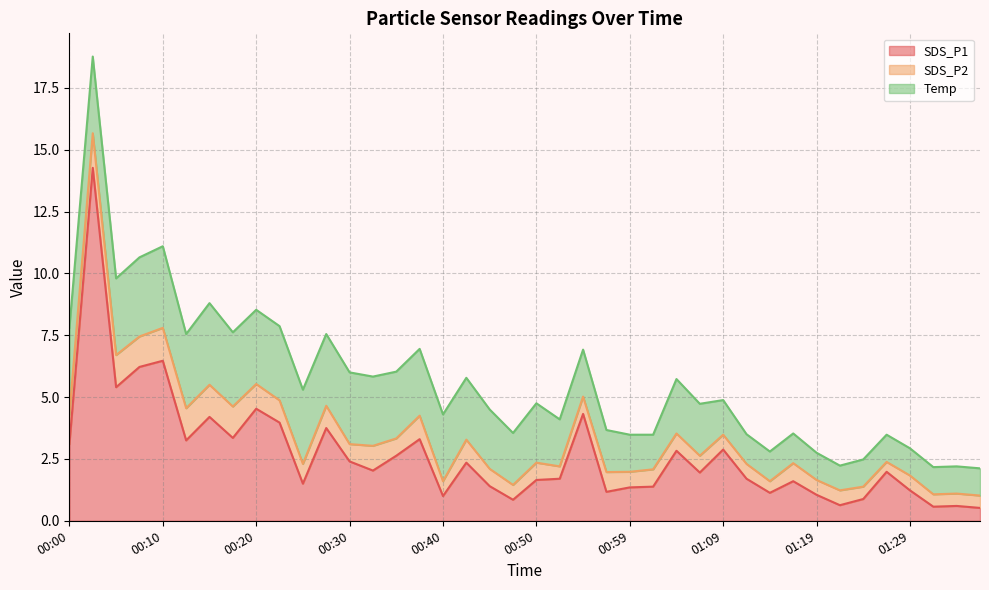

Reading right to left, what are all the values shown in this chart?

SDS_P1: 01:36=0.5	01:34=0.6	01:31=0.6	01:29=1.2	01:26=2.0	01:24=0.9	01:21=0.6	01:19=1.1	01:16=1.6	01:14=1.1	01:12=1.7	01:09=2.9	01:07=1.9	01:04=2.8	01:02=1.4	00:59=1.4	00:57=1.2	00:54=4.3	00:52=1.7	00:50=1.6	00:47=0.8	00:45=1.4	00:42=2.4	00:40=1.0	00:37=3.3	00:35=2.6	00:32=2.0	00:30=2.4	00:27=3.8	00:25=1.5	00:23=4.0	00:20=4.5	00:18=3.4	00:15=4.2	00:13=3.2	00:10=6.5	00:08=6.2	00:05=5.4	00:03=14.3	00:00=3.1
SDS_P2: 01:36=0.5	01:34=0.5	01:31=0.5	01:29=0.6	01:26=0.4	01:24=0.5	01:21=0.6	01:19=0.6	01:16=0.7	01:14=0.5	01:12=0.6	01:09=0.6	01:07=0.7	01:04=0.7	01:02=0.7	00:59=0.6	00:57=0.8	00:54=0.7	00:52=0.5	00:50=0.7	00:47=0.6	00:45=0.7	00:42=0.9	00:40=0.6	00:37=0.9	00:35=0.7	00:32=1.0	00:30=0.7	00:27=0.9	00:25=0.8	00:23=0.9	00:20=1.0	00:18=1.3	00:15=1.3	00:13=1.3	00:10=1.3	00:08=1.2	00:05=1.3	00:03=1.4	00:00=1.2
Temp: 01:36=1.1	01:34=1.1	01:31=1.1	01:29=1.1	01:26=1.1	01:24=1.1	01:21=1.0	01:19=1.1	01:16=1.2	01:14=1.2	01:12=1.2	01:09=1.4	01:07=2.1	01:04=2.2	01:02=1.4	00:59=1.5	00:57=1.7	00:54=1.9	00:52=1.9	00:50=2.4	00:47=2.1	00:45=2.4	00:42=2.5	00:40=2.7	00:37=2.7	00:35=2.7	00:32=2.8	00:30=2.9	00:27=2.9	00:25=3.0	00:23=3.0	00:20=3.0	00:18=3.0	00:15=3.3	00:13=3.0	00:10=3.3	00:08=3.2	00:05=3.1	00:03=3.1	00:00=3.5